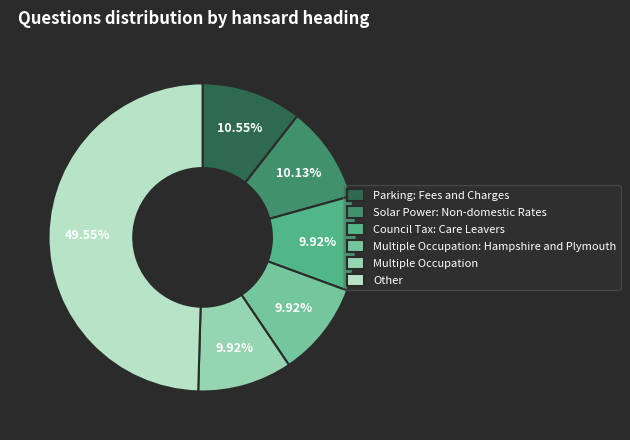

How many segments does this pie chart have?

6